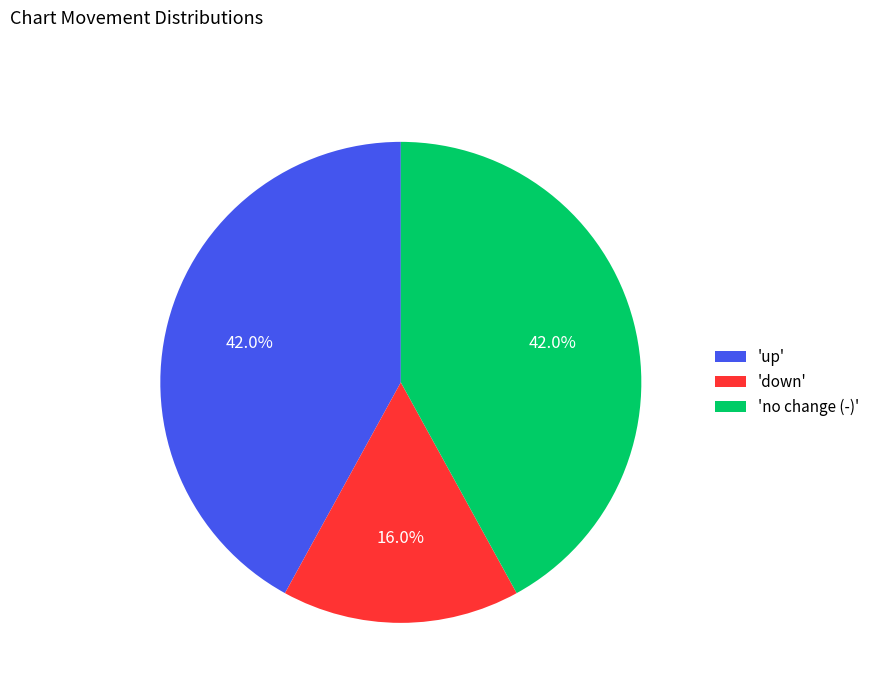

What is the smallest slice in the pie chart?

'down'